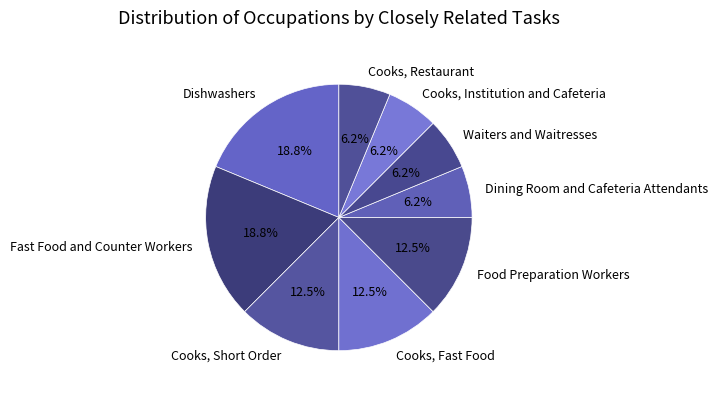

How many segments does this pie chart have?

9